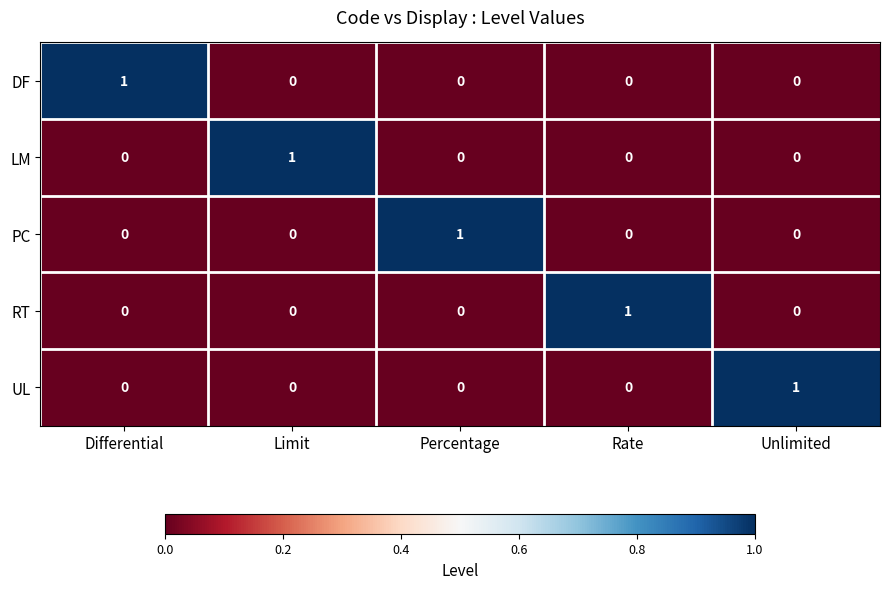

How many DF values are between 0 and 1?

5